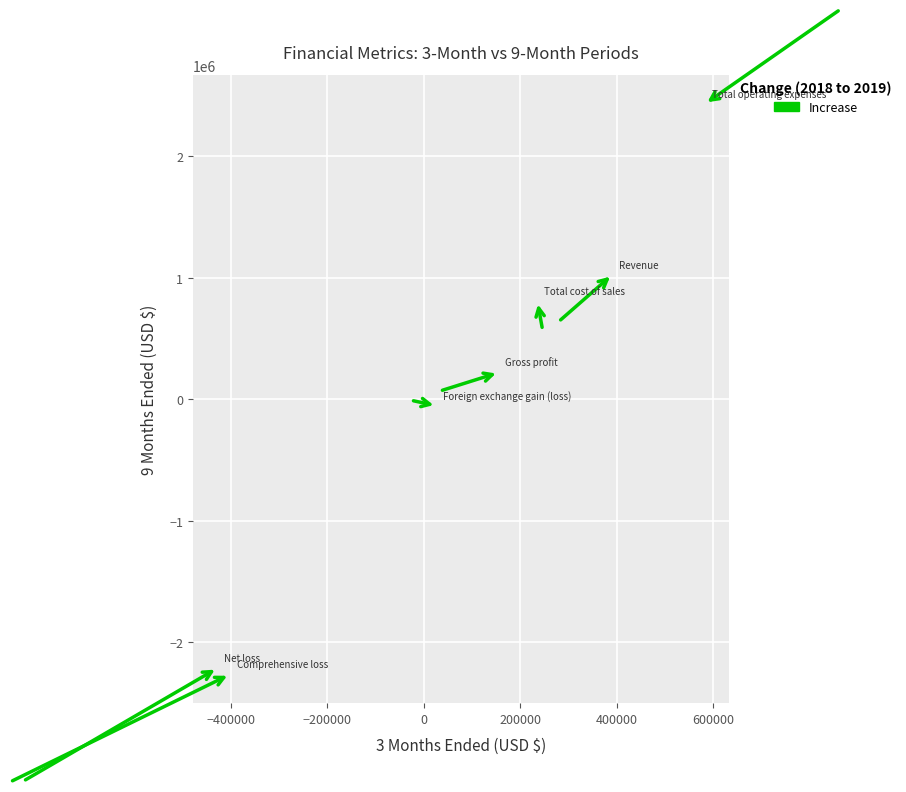

What is the range of X values (max minus min)?

1011810